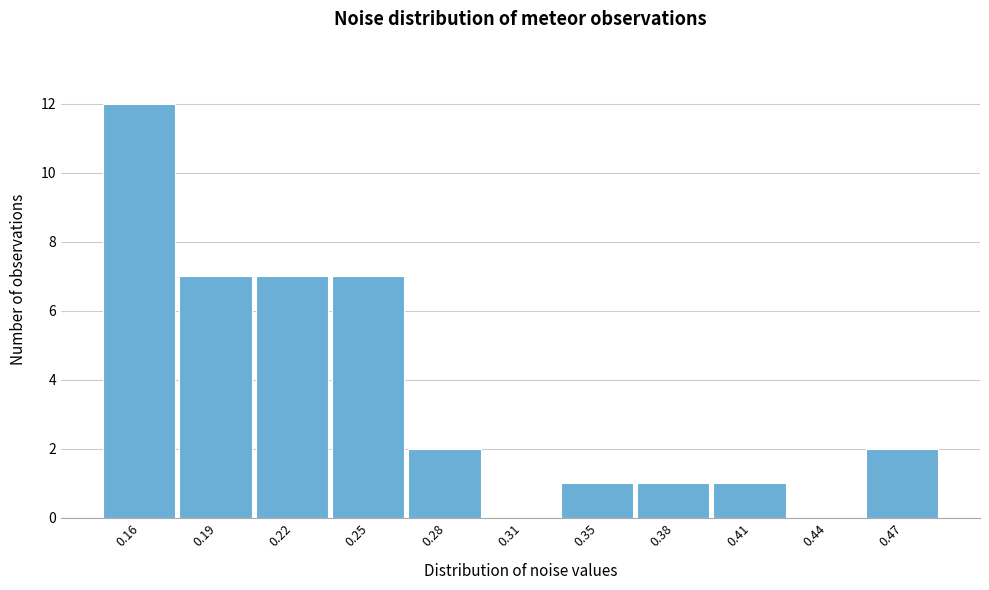

Reading left to right, extract all data points from this chart.

0.16=12	0.19=7	0.22=7	0.25=7	0.28=2	0.31=0	0.35=1	0.38=1	0.41=1	0.44=0	0.47=2